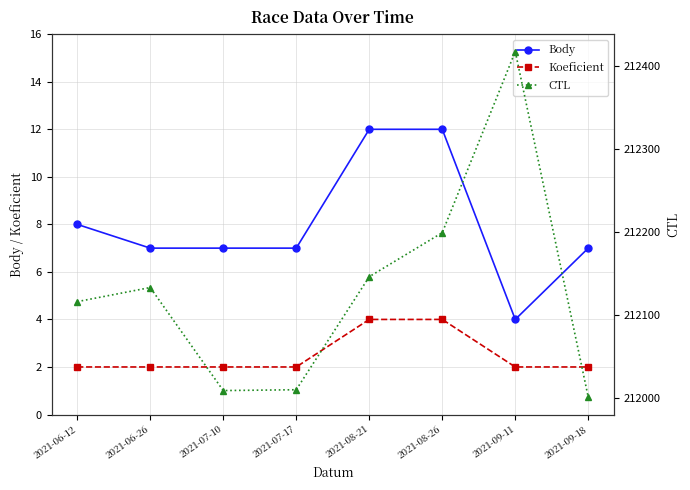

What is the approximate value of Koeficient at 2021-06-26?

2